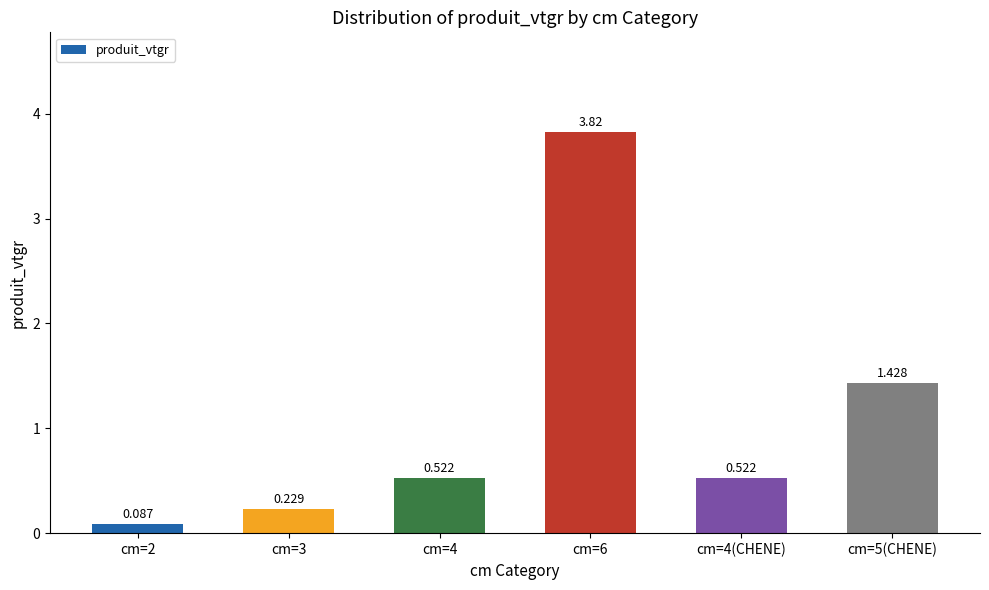

Which category has the lowest value across all series?

cm=2